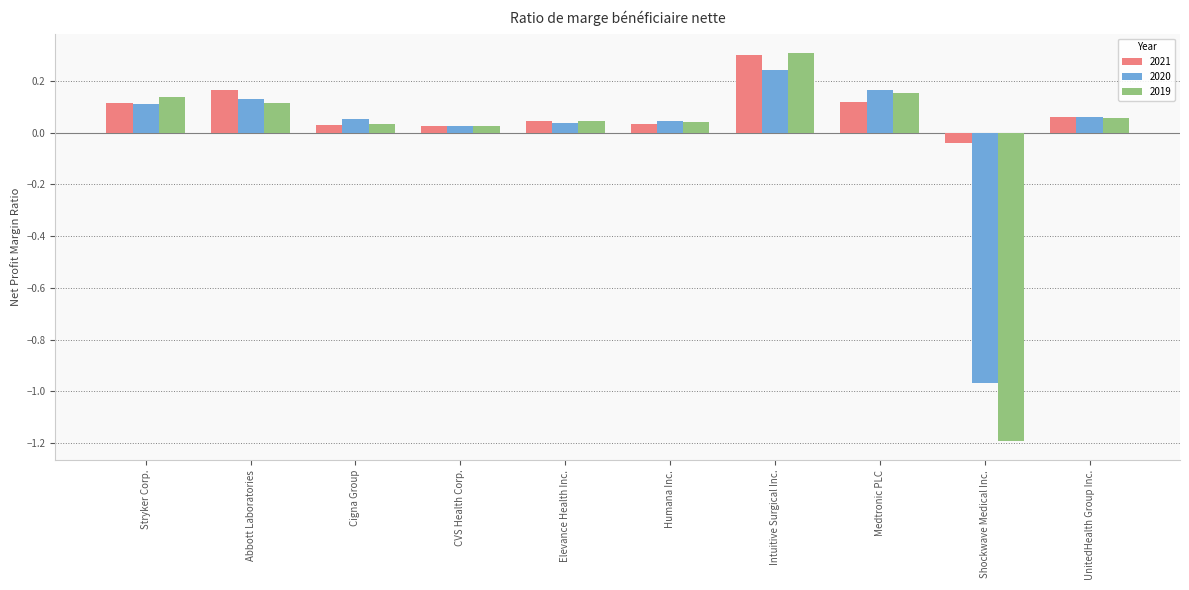

How many distinct data groups are displayed?

3